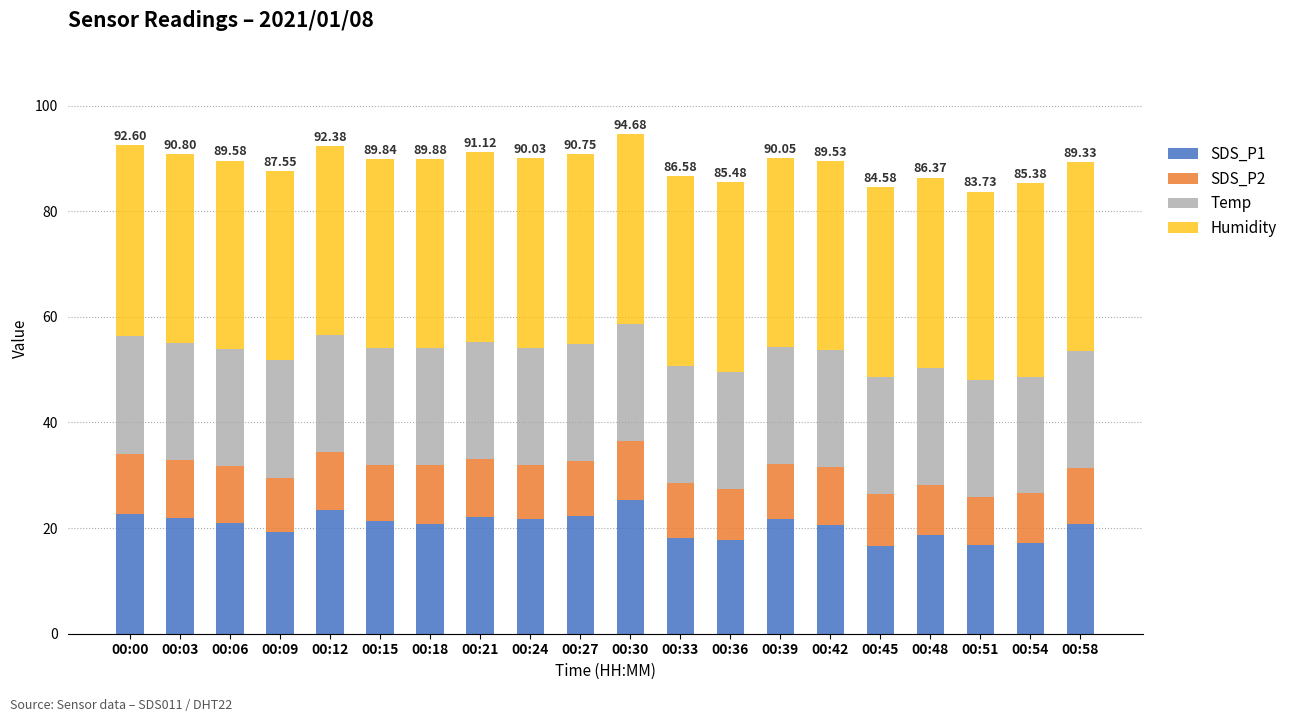

What is the total value across all series at 00:36?

85.5